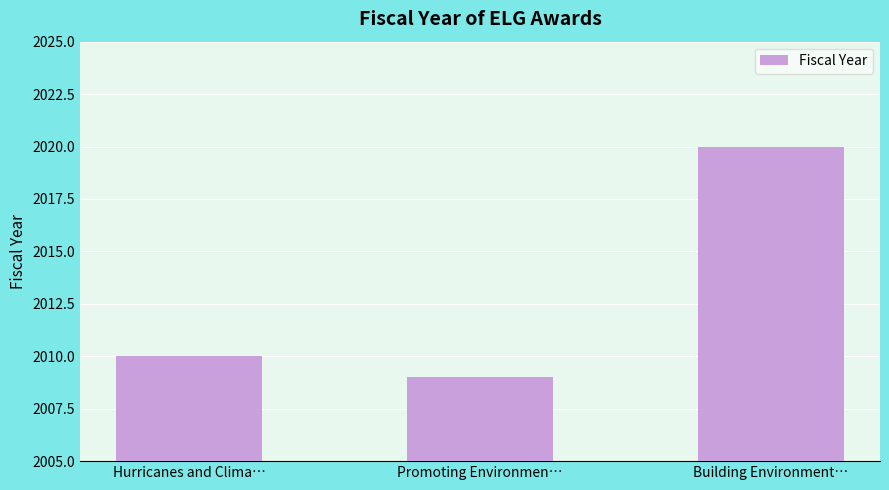

What is the change in value from Promoting Environmen… to Building Environment…?

+11